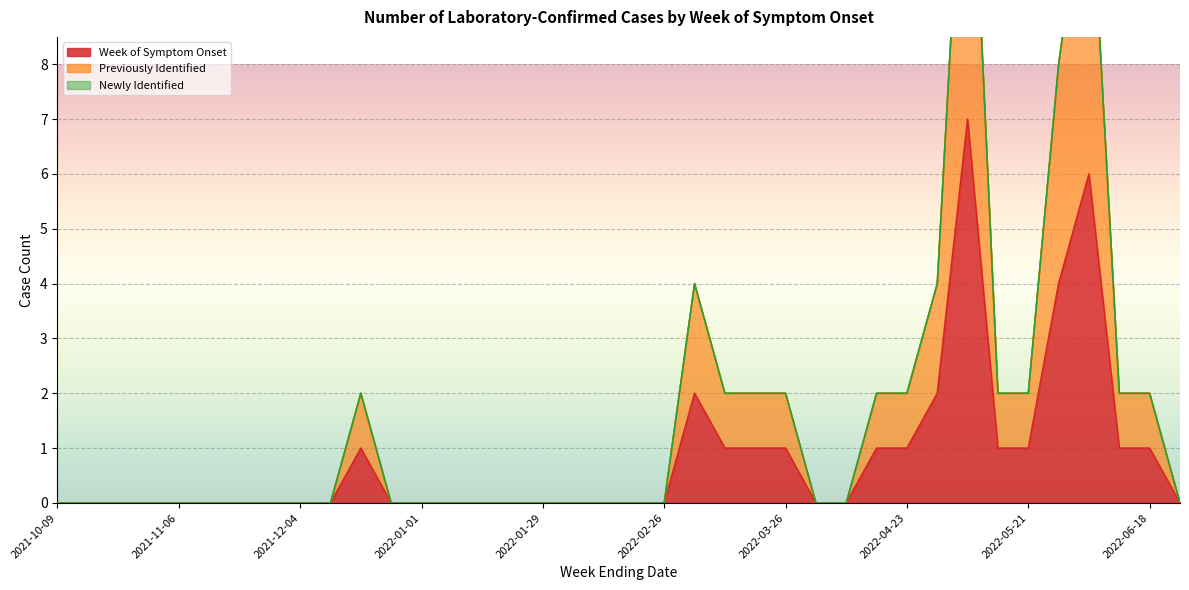

What is the difference between the maximum and minimum values in the Week of Symptom Onset series?

7